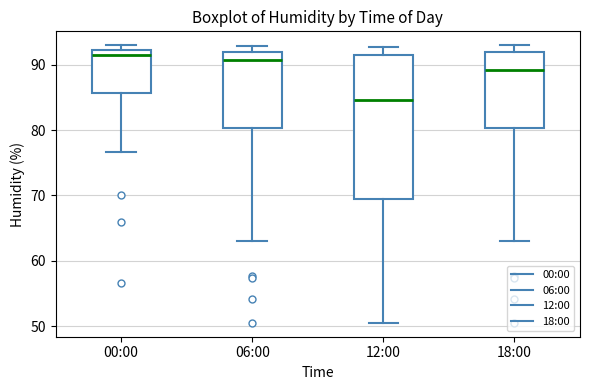

Reading left to right, read every box against the y-axis: the position of its median line, the range the box covers, and the ends of its whiskers. The values are not printed on the chart, so give them approximately, as read against the axis.

00:00: median 92 (just below the box's upper edge), box 86 to 92, whiskers 77 to 93
06:00: median 91, box 80 to 92, whiskers 63 to 93
12:00: median 85, box 69 to 92, whiskers 51 to 93
18:00: median 89, box 80 to 92, whiskers 63 to 93